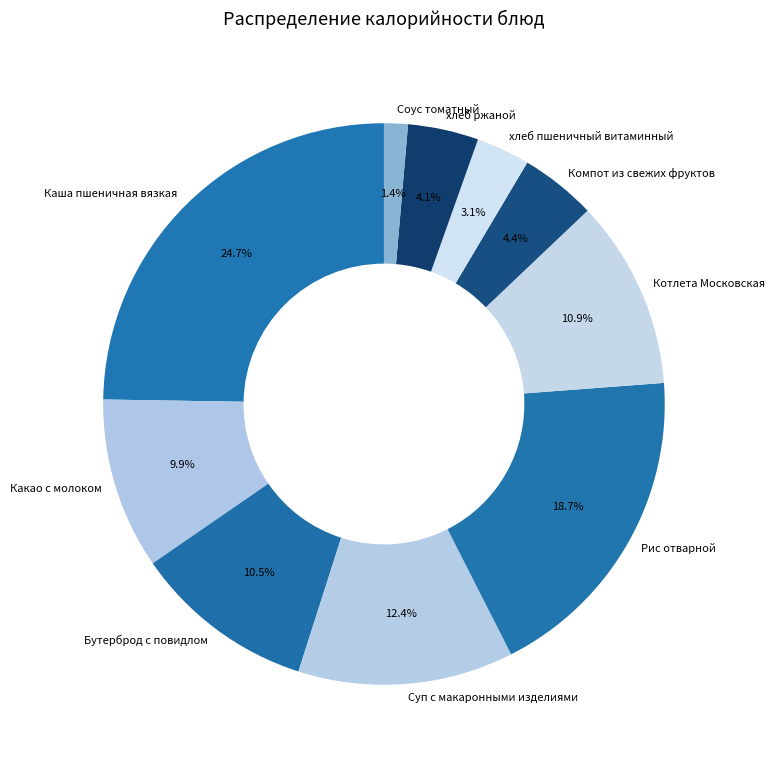

Is Какао с молоком the majority of the pie?

No